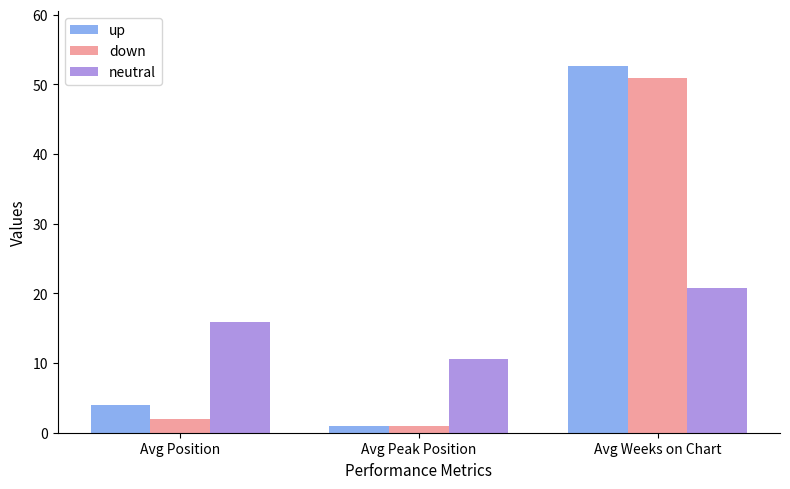

What is the maximum value for down?

51.0